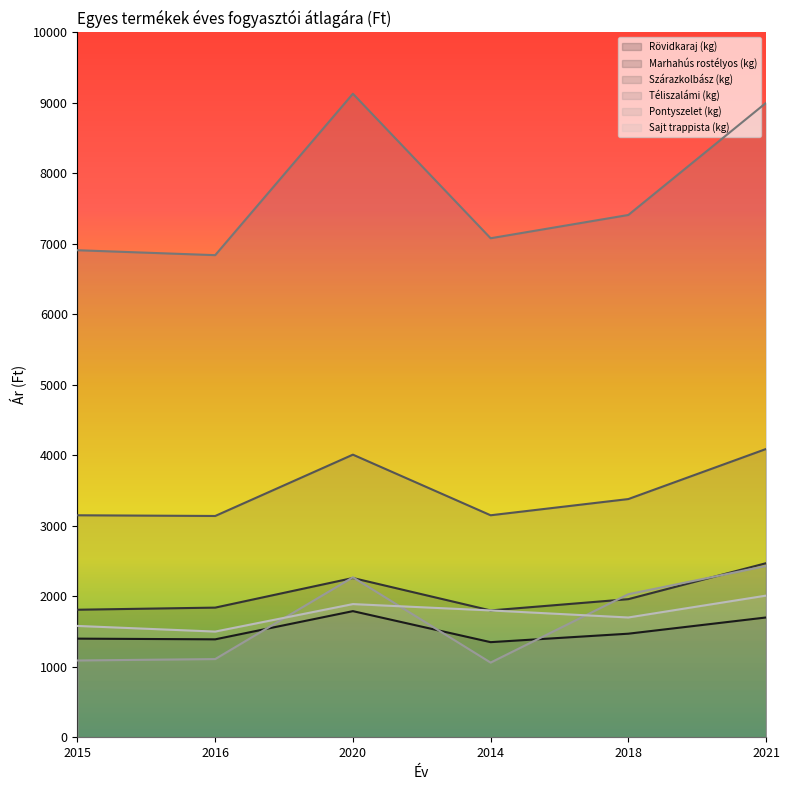

Which series ends up on top after the final intersection of Pontyszelet (kg) and Marhahús rostélyos (kg)?

Marhahús rostélyos (kg)